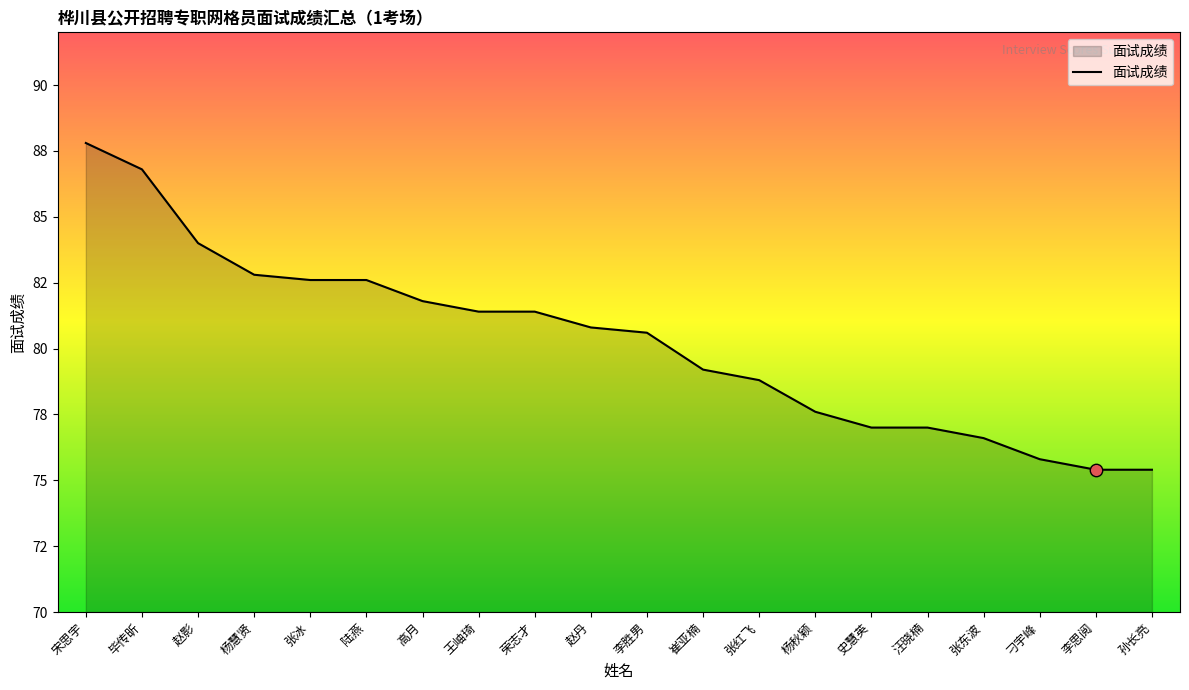

Does the chart have visible grid lines?

No